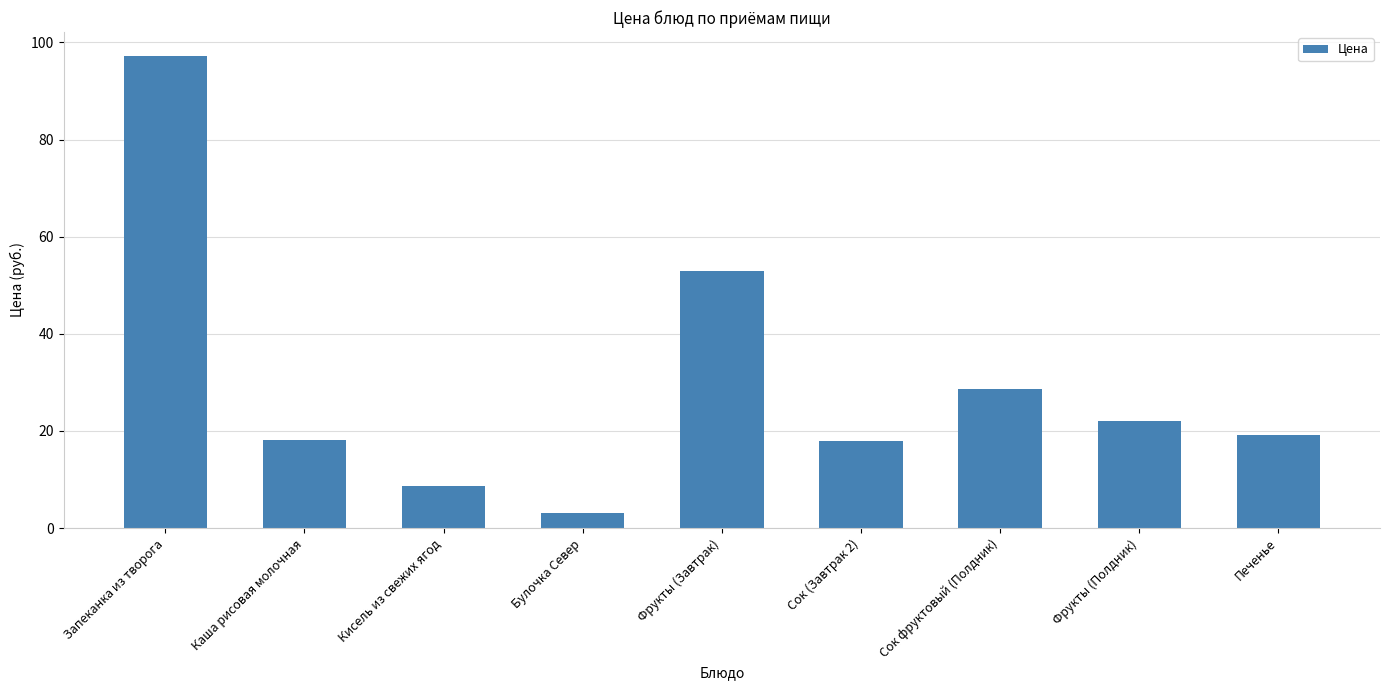

What is the ratio of the value at Сок фруктовый (Полдник) to the value at Кисель из свежих ягод?

3.3